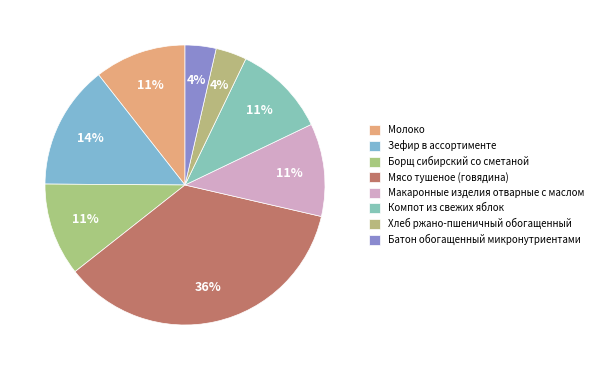

How many slices are in this pie chart?

8